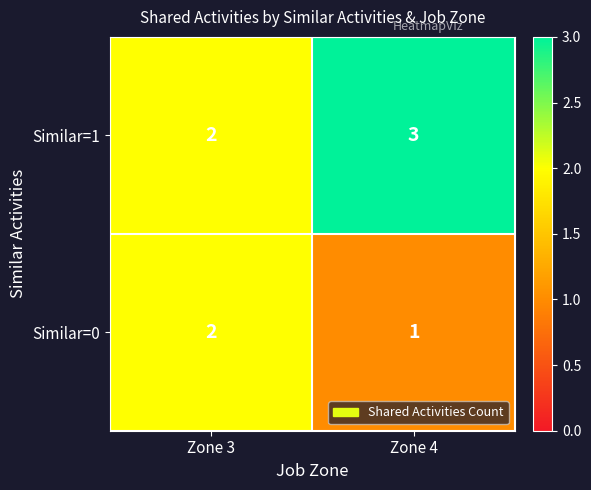

List the series in order of their overall mean, highest first.

Similar=1, Similar=0